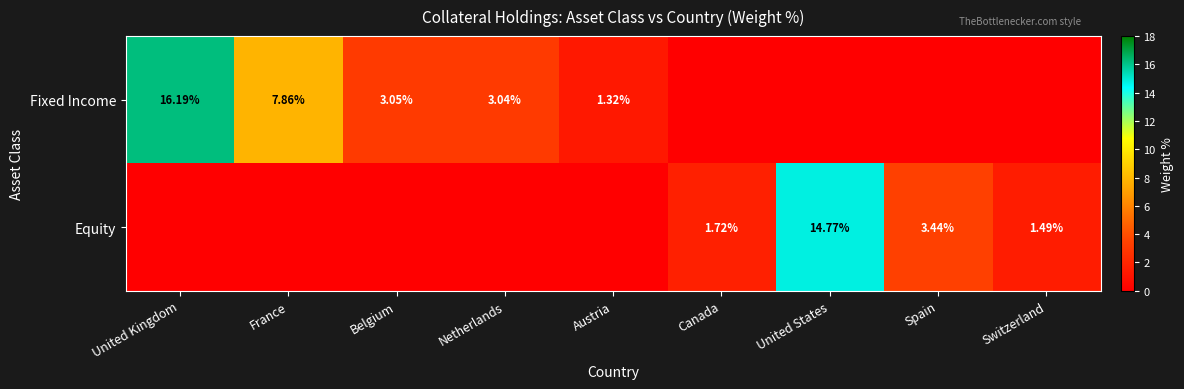

Between United Kingdom and Switzerland, which series saw the biggest shift?

Fixed Income